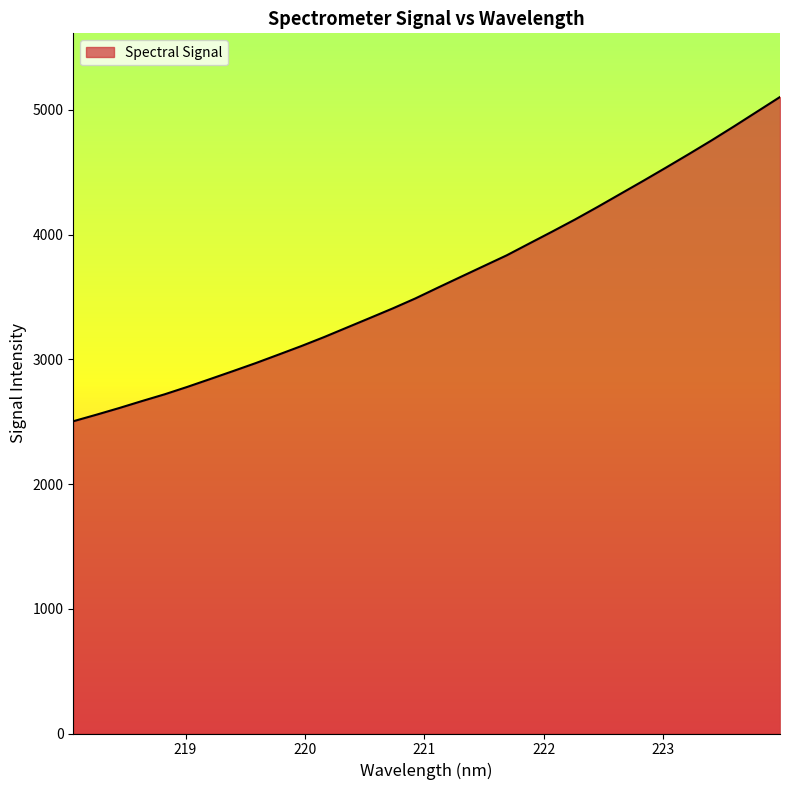

What is the smallest value displayed?

2503.2